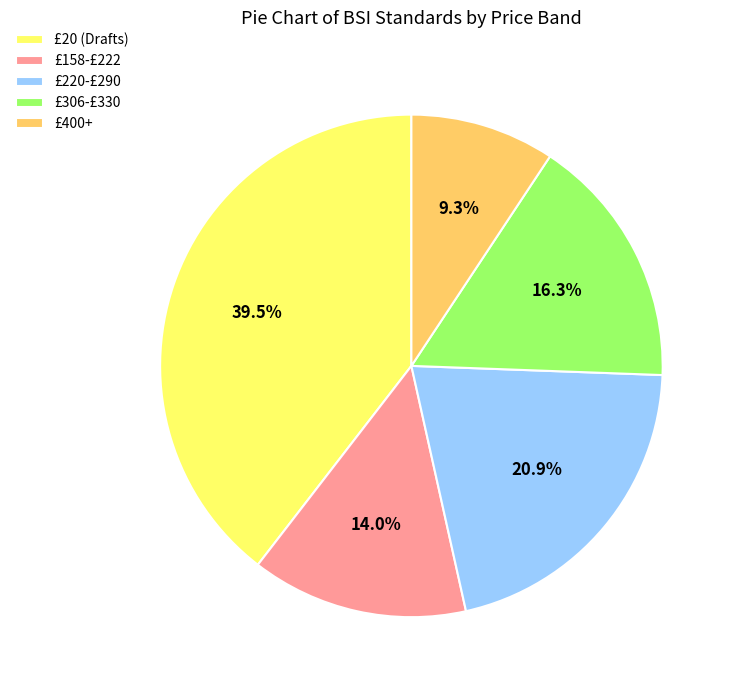

Does any single category account for the majority?

No